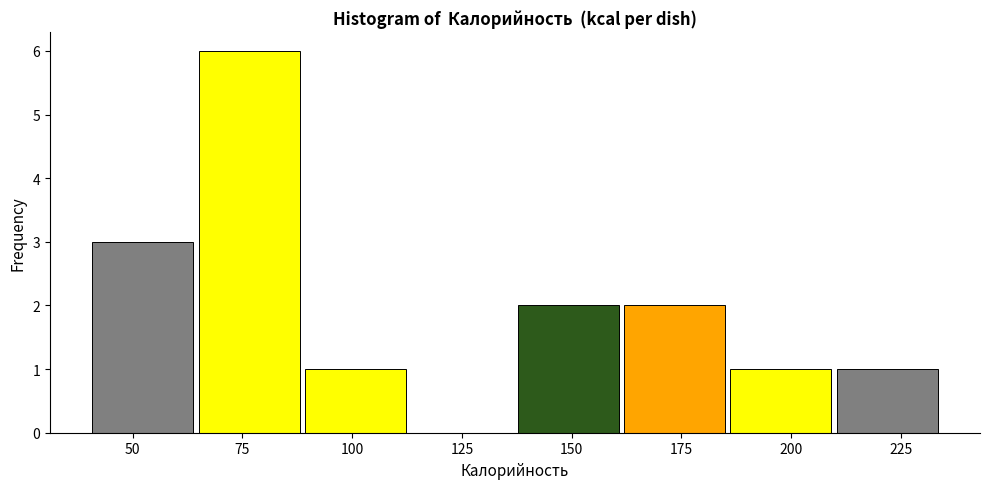

Over which range of the x-axis is the bar tallest?

65 to 90